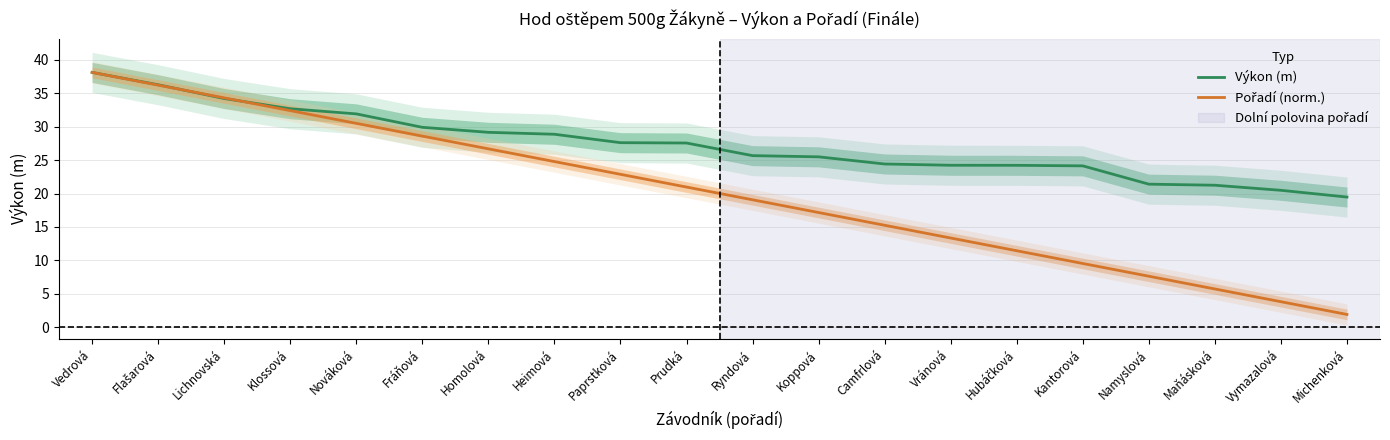

Count the number of data series in this chart.

2